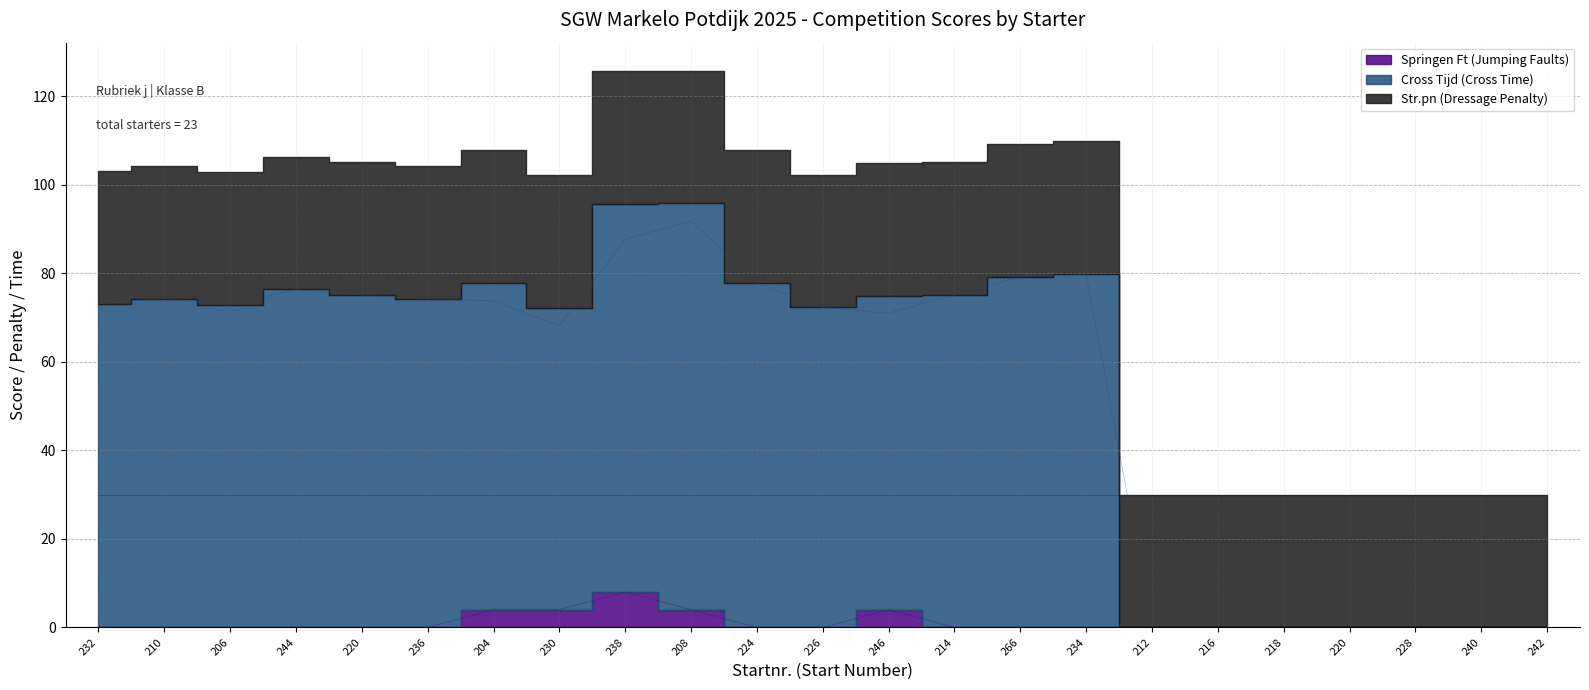

True or false: Cross Tijd (Cross Time) has a value of 0.0 at 216.

True